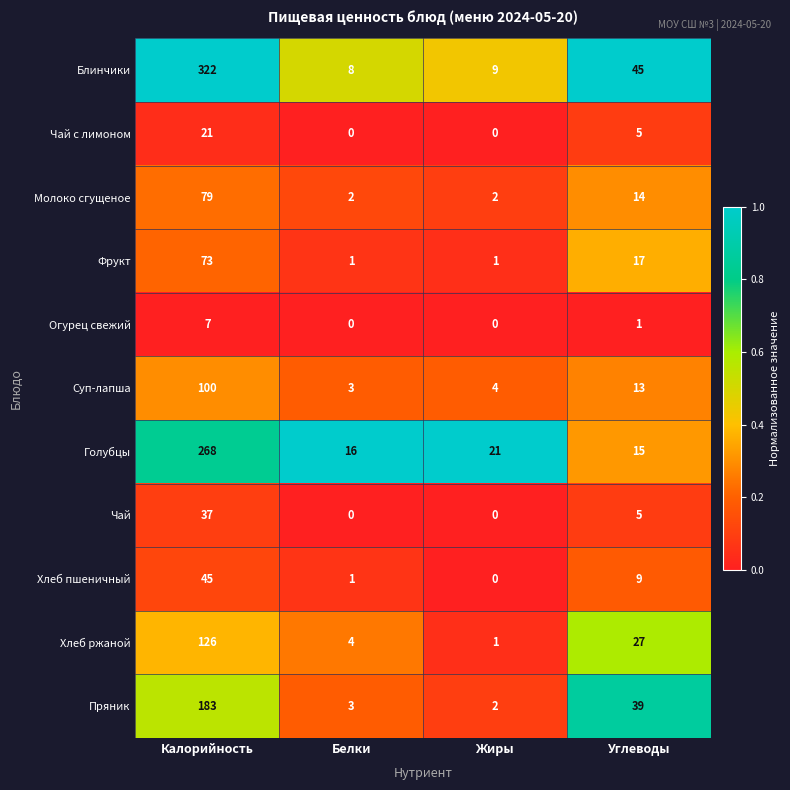

At which category is the sum across all series the highest?

Калорийность